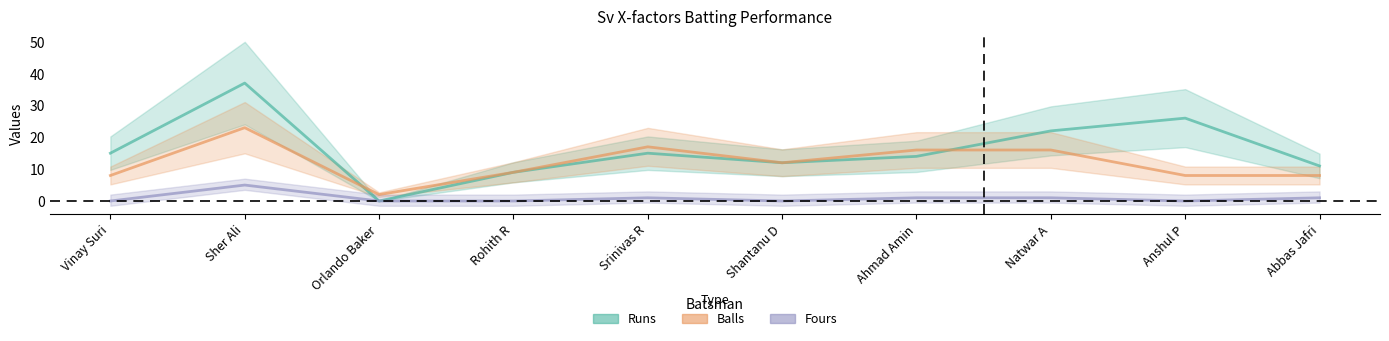

Reading right to left, list all the values displayed in this chart.

Runs: 11	26	22	14	12	15	9	0	37	15
Balls: 8	8	16	16	12	17	9	2	23	8
Fours: 1	0	1	1	0	1	0	0	5	0